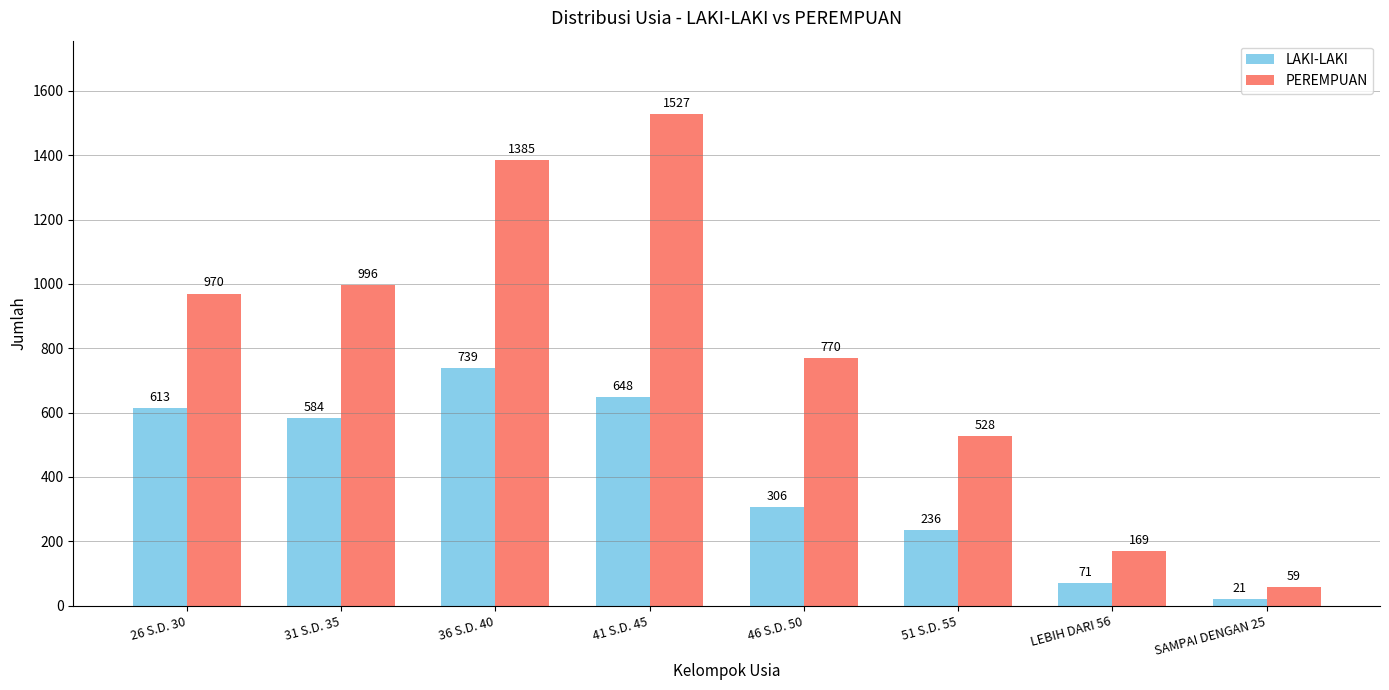

Where does the LAKI-LAKI series first go above 584?

26 S.D. 30